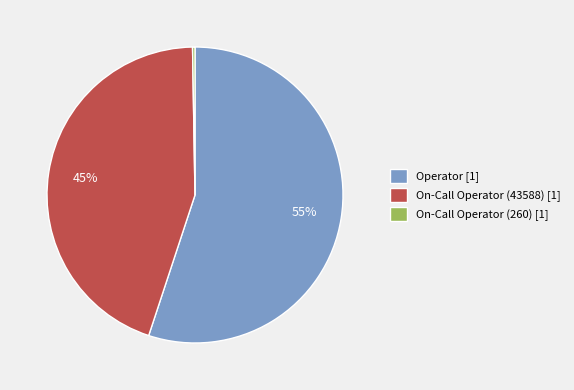

To the nearest percent, what percentage of the pie is On-Call Operator (43588)?

45%